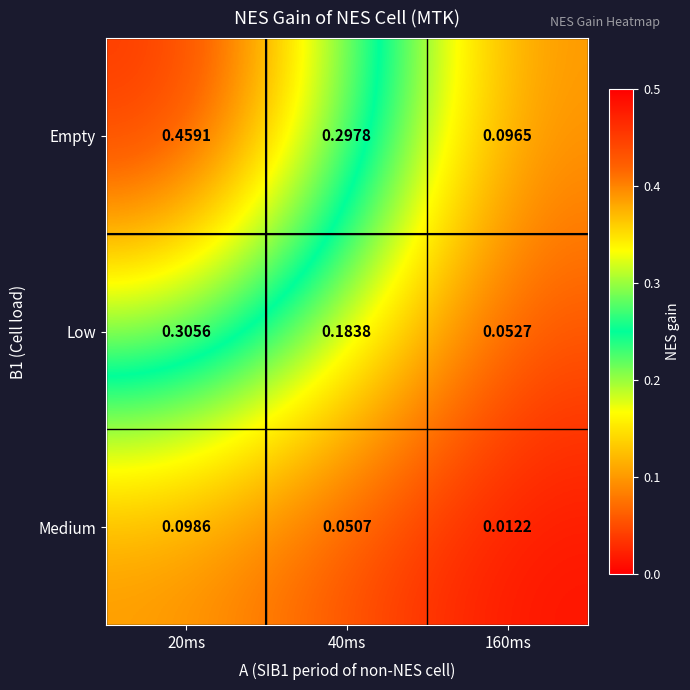

Which series has the widest spread of values?

Empty